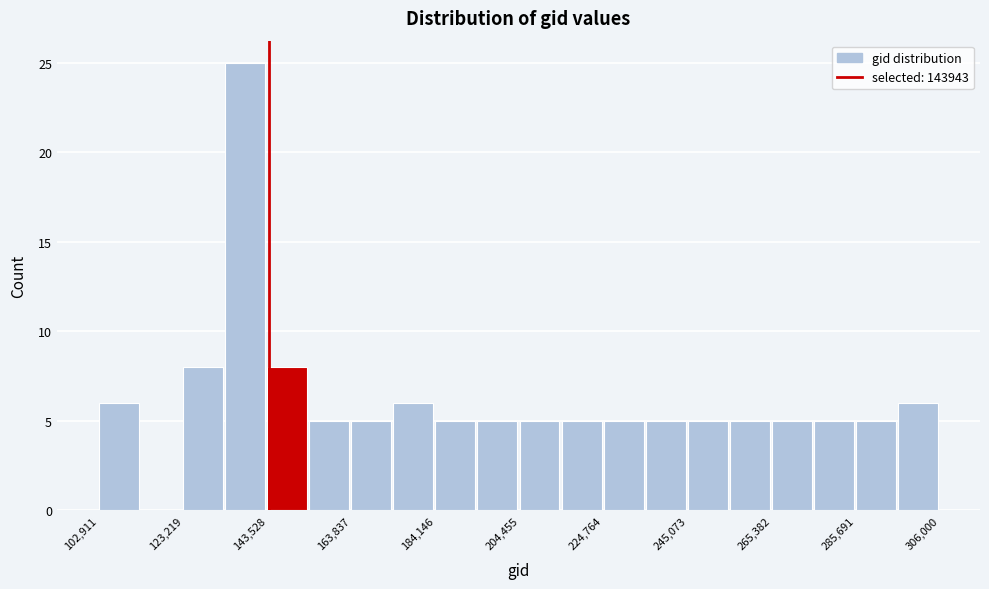

Around what value on the x-axis is the tallest bar? Give the approximate position of its centre, as read against the axis.

140000